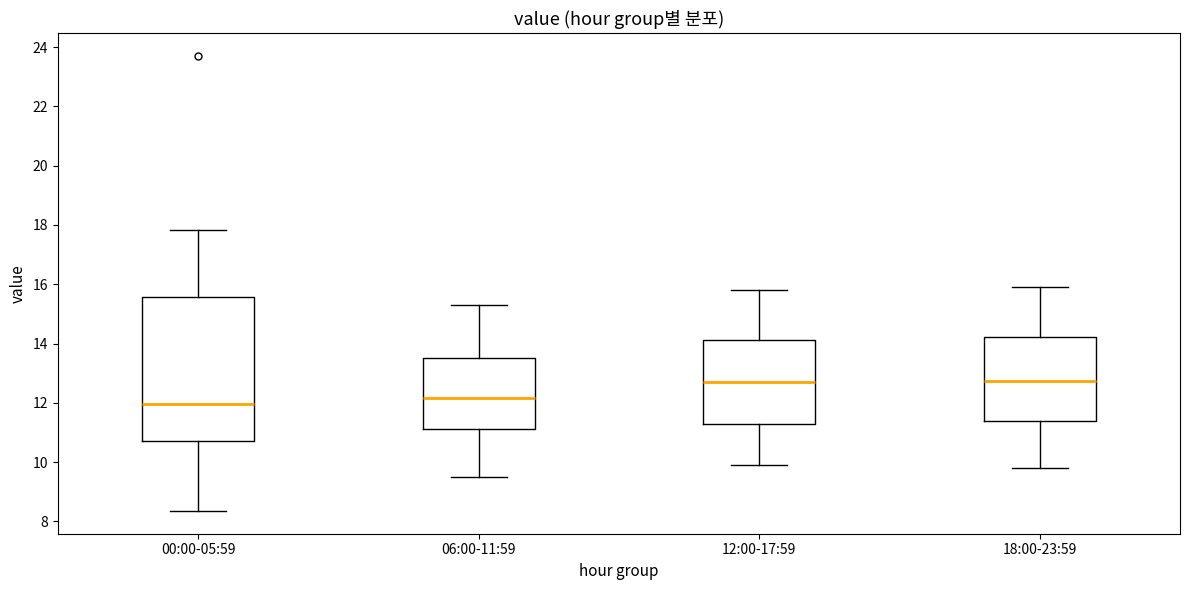

Comparing the boxes themselves (not the whiskers), which one is the tallest?

00:00-05:59